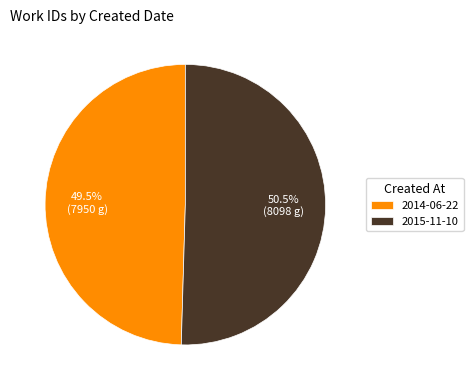

Combined, what portion of the pie is 2015-11-10 and 2014-06-22?

100.0%